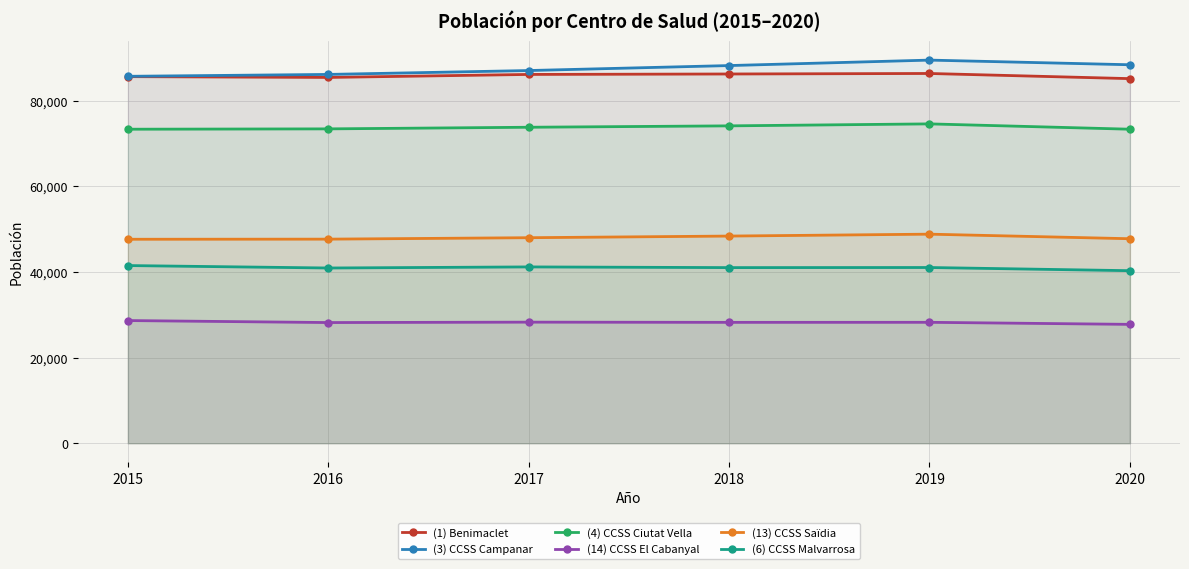

Which series changed the most between 2017 and 2020?

(3) CCSS Campanar